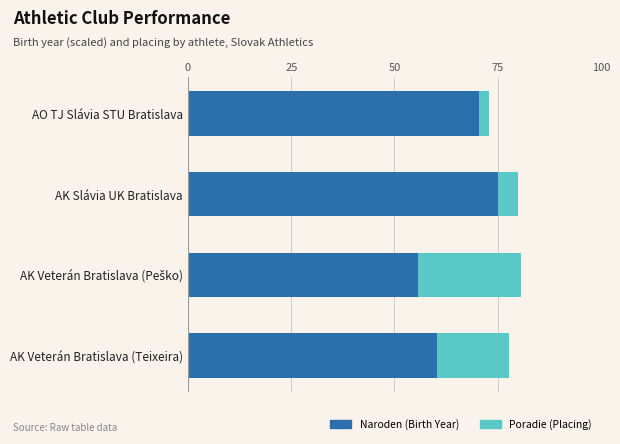

The Naroden (Birth Year) series shows 16.9 at AK Veterán Bratislava (Teixeira). True or false?

False